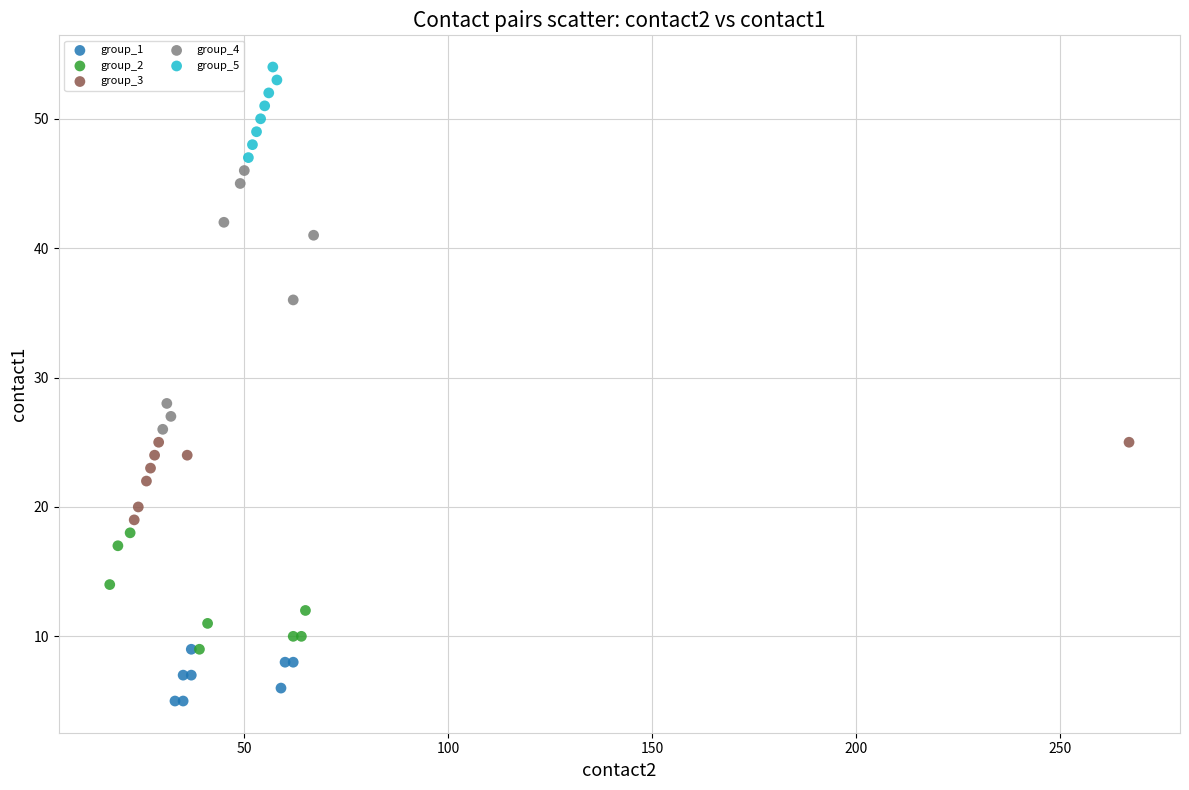

What are all the series names shown in the legend?

group_1, group_2, group_3, group_4, group_5